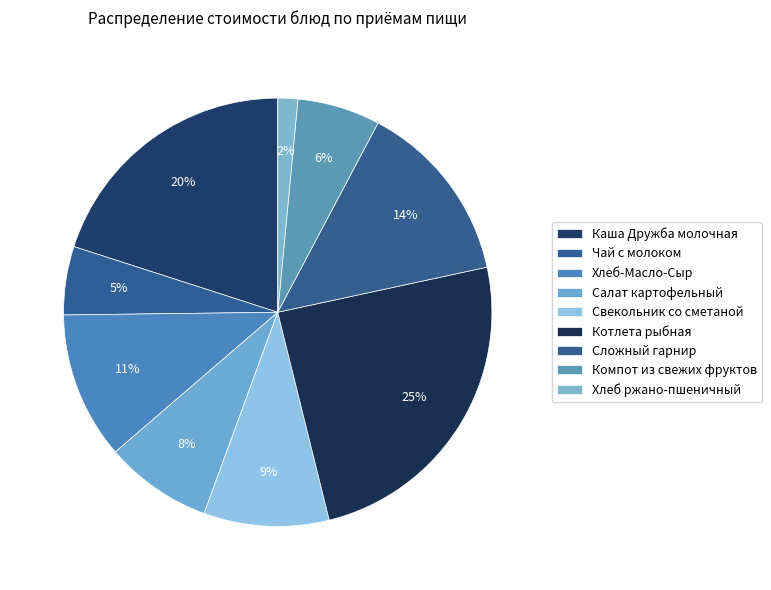

Which has a higher value, Чай с молоком or Салат картофельный?

Салат картофельный